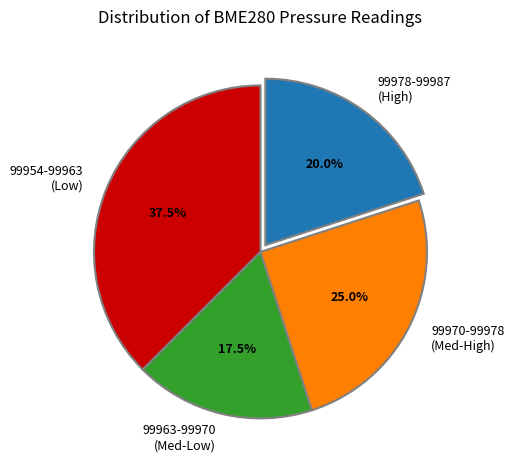

Approximately how many times larger is the value at 99970-99978 (Med-High) compared to 99978-99987 (High)?

1.2